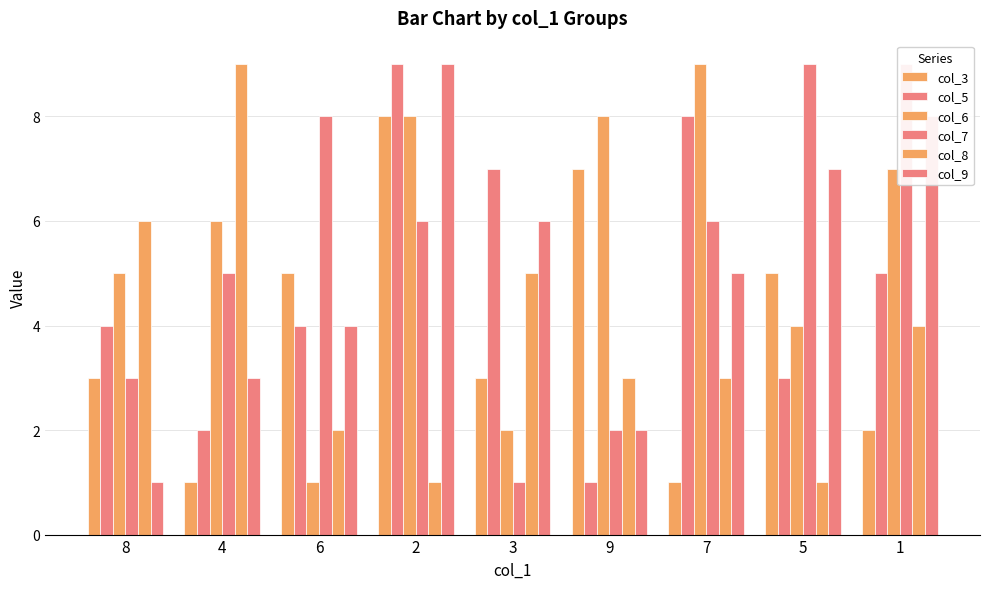

What is the sum of the col_7 values at 1 and 8?

12